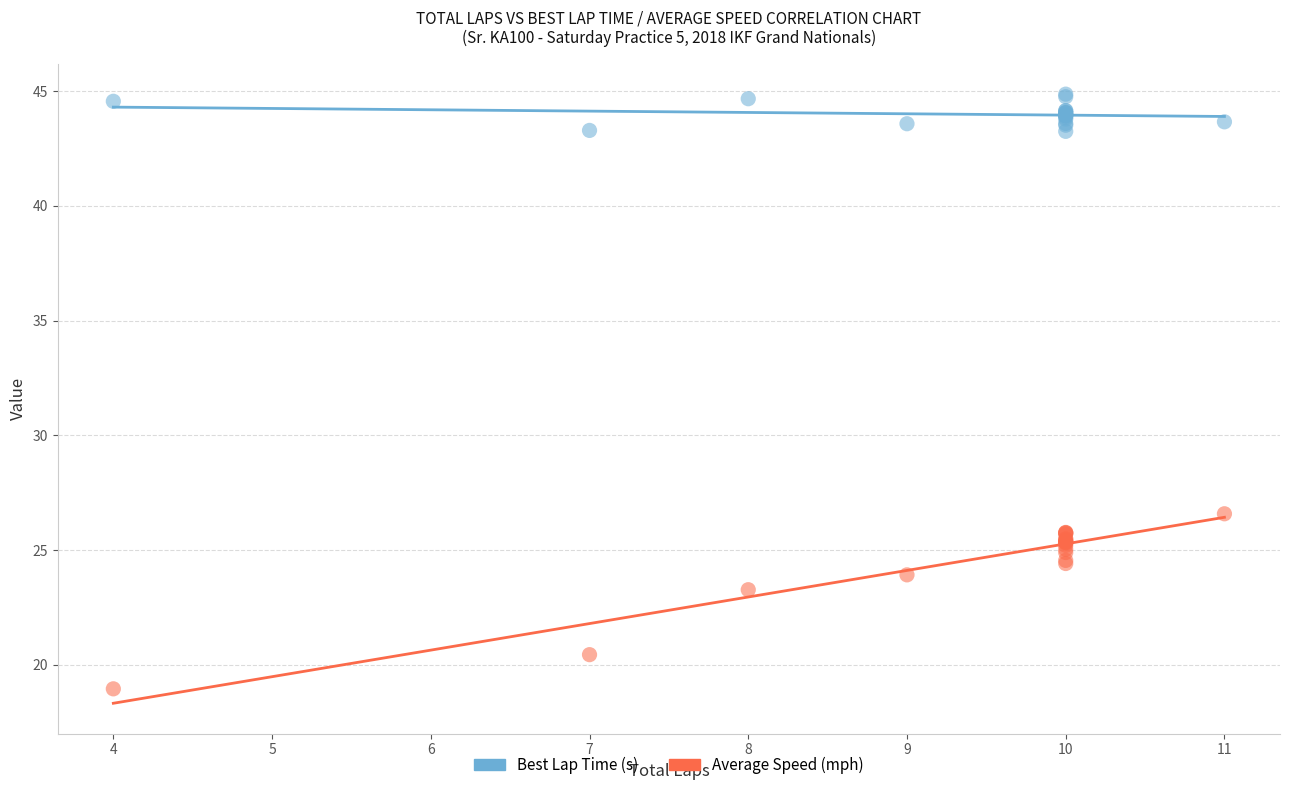

Across all series, what Y value is closest to 31?

26.6